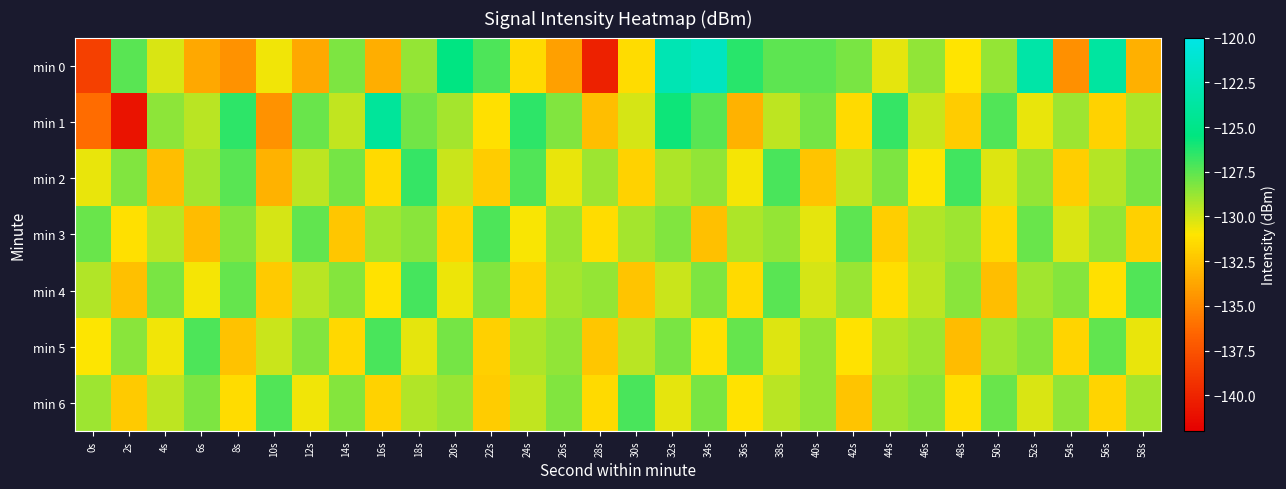

Reading left to right, what are all the values shown in this chart?

min 0: 0s=-138.6	2s=-127.5	4s=-130.2	6s=-133.6	8s=-134.5	10s=-130.7	12s=-133.7	14s=-128.2	16s=-133.4	18s=-128.7	20s=-125.4	22s=-127.2	24s=-131.5	26s=-134.0	28s=-140.1	30s=-131.4	32s=-122.7	34s=-122.0	36s=-126.4	38s=-127.5	40s=-127.5	42s=-128.1	44s=-130.4	46s=-128.6	48s=-131.1	50s=-128.8	52s=-123.4	54s=-134.6	56s=-123.7	58s=-133.3
min 1: 0s=-136.2	2s=-141.0	4s=-128.5	6s=-129.5	8s=-126.5	10s=-134.5	12s=-127.8	14s=-129.6	16s=-124.1	18s=-128.0	20s=-129.1	22s=-131.2	24s=-126.5	26s=-128.3	28s=-132.7	30s=-130.1	32s=-125.8	34s=-127.4	36s=-133.2	38s=-129.6	40s=-128.0	42s=-131.5	44s=-126.7	46s=-129.8	48s=-132.1	50s=-127.3	52s=-130.5	54s=-128.9	56s=-131.8	58s=-129.2
min 2: 0s=-130.5	2s=-128.3	4s=-132.7	6s=-129.1	8s=-127.4	10s=-133.2	12s=-129.6	14s=-128.0	16s=-131.5	18s=-126.7	20s=-129.8	22s=-132.1	24s=-127.3	26s=-130.5	28s=-128.9	30s=-131.8	32s=-129.2	34s=-128.6	36s=-130.8	38s=-127.1	40s=-132.4	42s=-129.7	44s=-128.2	46s=-131.0	48s=-126.9	50s=-130.3	52s=-128.7	54s=-132.0	56s=-129.4	58s=-128.1
min 3: 0s=-127.8	2s=-131.2	4s=-129.5	6s=-132.8	8s=-128.4	10s=-130.1	12s=-127.6	14s=-132.3	16s=-129.0	18s=-128.5	20s=-131.7	22s=-127.2	24s=-130.9	26s=-128.8	28s=-131.4	30s=-129.1	32s=-128.3	34s=-132.6	36s=-129.2	38s=-128.7	40s=-130.4	42s=-127.5	44s=-132.0	46s=-129.3	48s=-128.9	50s=-131.6	52s=-127.8	54s=-130.2	56s=-128.6	58s=-131.9
min 4: 0s=-129.3	2s=-132.6	4s=-128.1	6s=-130.8	8s=-127.7	10s=-132.2	12s=-129.5	14s=-128.4	16s=-131.1	18s=-127.0	20s=-130.6	22s=-128.3	24s=-131.8	26s=-129.1	28s=-128.7	30s=-132.4	32s=-129.8	34s=-128.2	36s=-131.5	38s=-127.4	40s=-130.1	42s=-128.8	44s=-131.3	46s=-129.6	48s=-128.5	50s=-132.7	52s=-129.0	54s=-128.4	56s=-131.2	58s=-127.3
min 5: 0s=-131.0	2s=-128.5	4s=-130.7	6s=-127.2	8s=-132.5	10s=-129.8	12s=-128.3	14s=-131.6	16s=-127.1	18s=-130.4	20s=-128.0	22s=-131.9	24s=-129.2	26s=-128.6	28s=-132.3	30s=-129.5	32s=-128.1	34s=-131.2	36s=-127.7	38s=-130.3	40s=-128.7	42s=-131.1	44s=-129.4	46s=-128.9	48s=-132.8	50s=-129.1	52s=-128.4	54s=-131.7	56s=-127.6	58s=-130.5
min 6: 0s=-128.9	2s=-132.2	4s=-129.6	6s=-128.2	8s=-131.4	10s=-127.3	12s=-130.7	14s=-128.4	16s=-131.8	18s=-129.3	20s=-128.8	22s=-132.1	24s=-129.7	26s=-128.3	28s=-131.5	30s=-127.1	32s=-130.4	34s=-128.1	36s=-131.1	38s=-129.5	40s=-128.7	42s=-132.4	44s=-129.0	46s=-128.5	48s=-131.3	50s=-127.8	52s=-130.2	54s=-128.6	56s=-131.7	58s=-129.1